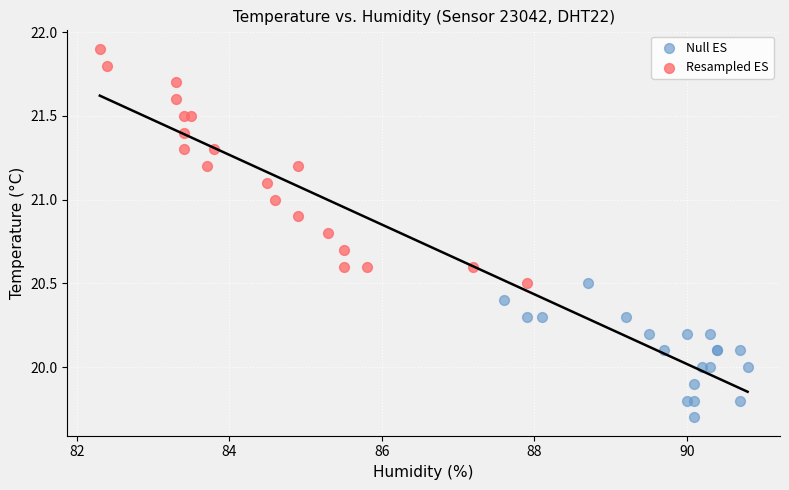

Which series has the largest Y range (max minus min)?

Resampled ES